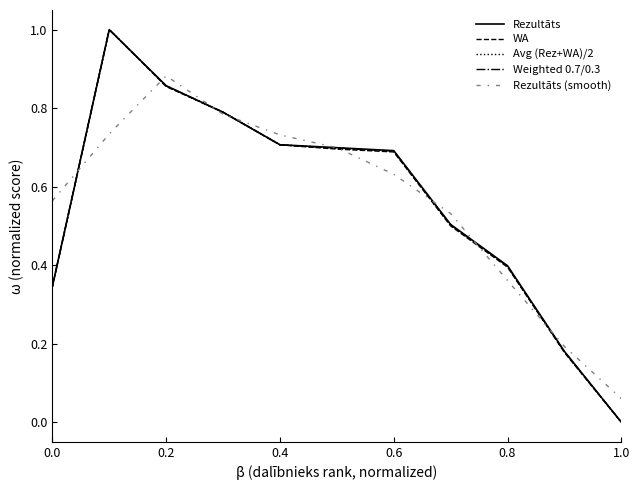

Which series ends up on top after the final intersection of Weighted 0.7/0.3 and Rezultāts (smooth)?

Rezultāts (smooth)